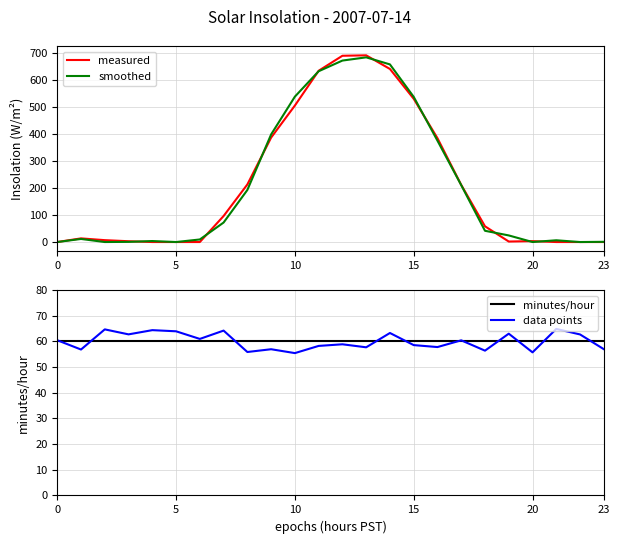

The value of measured at 15 is 872.5. True or false?

False